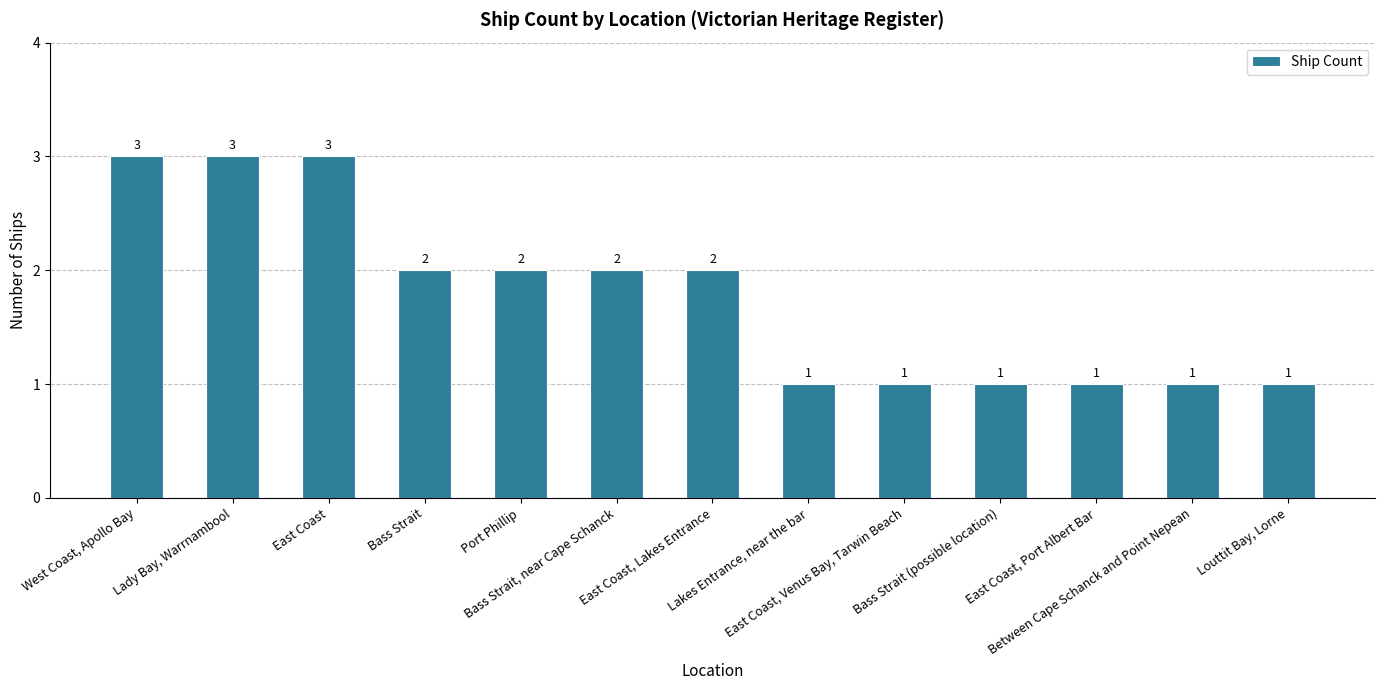

What is the sum of all values?

23